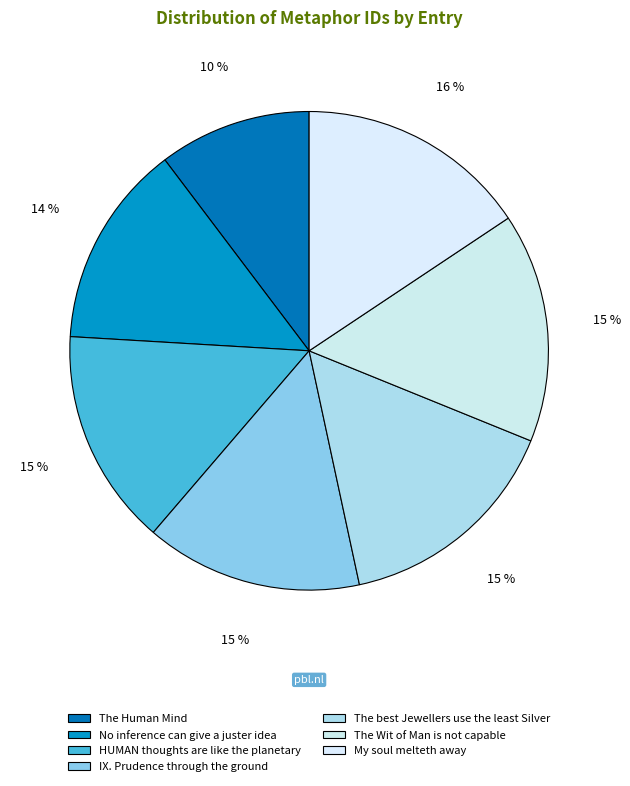

To the nearest percent, what is the combined percentage of No inference can give a juster idea and IX. Prudence through the ground?

28%